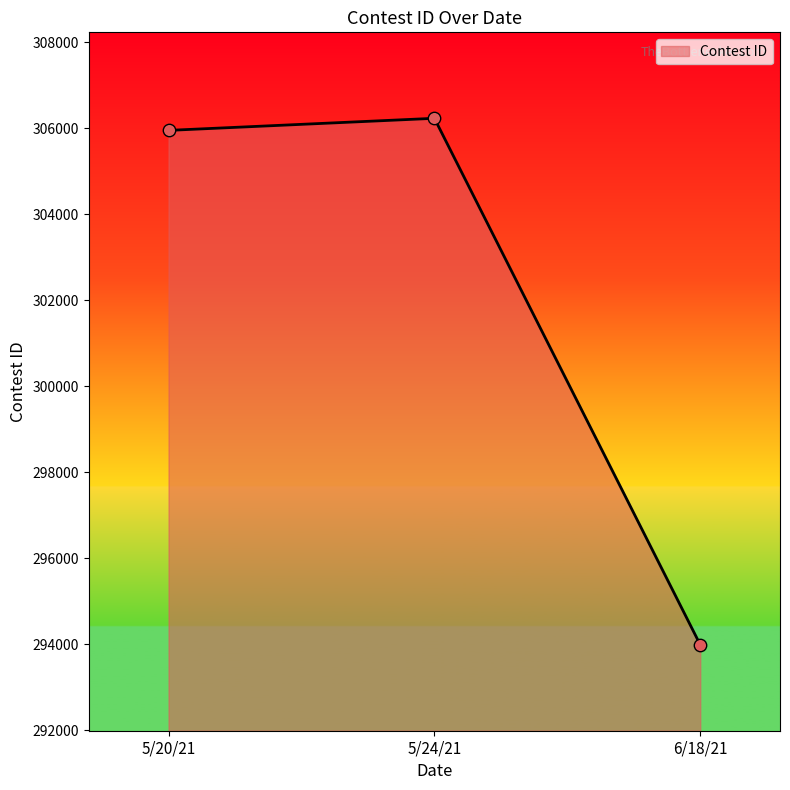

What is the ratio of the value at 5/24/21 to the value at 6/18/21?

1.0